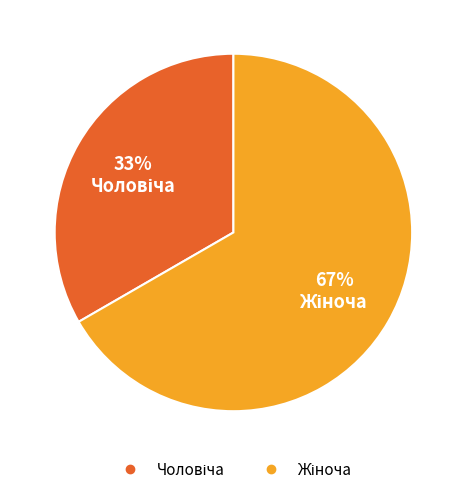

To the nearest percent, what is the average slice percentage?

50%